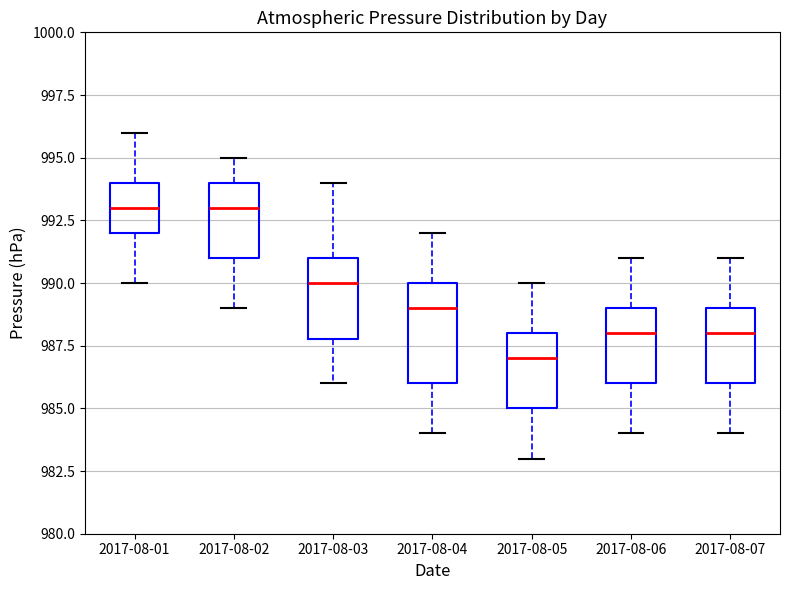

Comparing the boxes themselves (not the whiskers), which one is the tallest?

2017-08-04